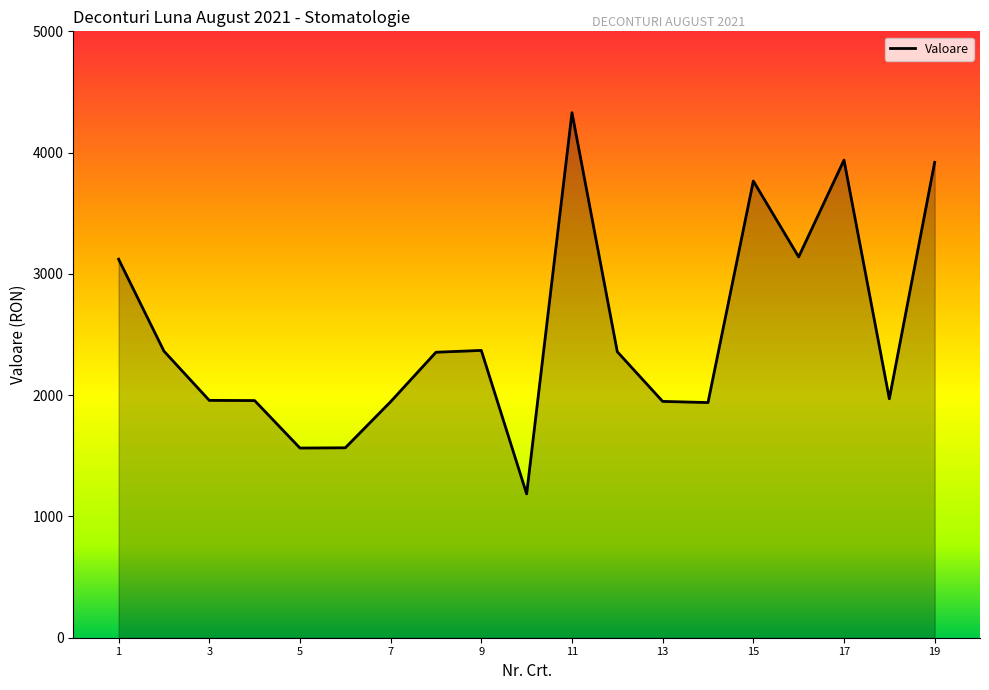

What is the minimum value shown in the chart?

1186.0